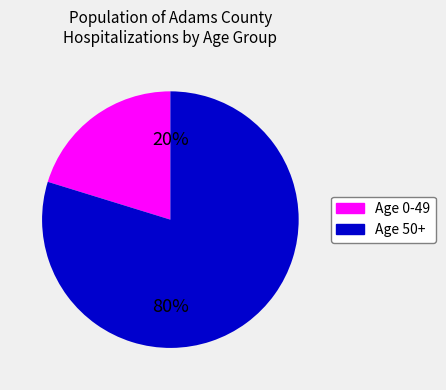

Is there any slice that represents more than half of the pie?

Yes